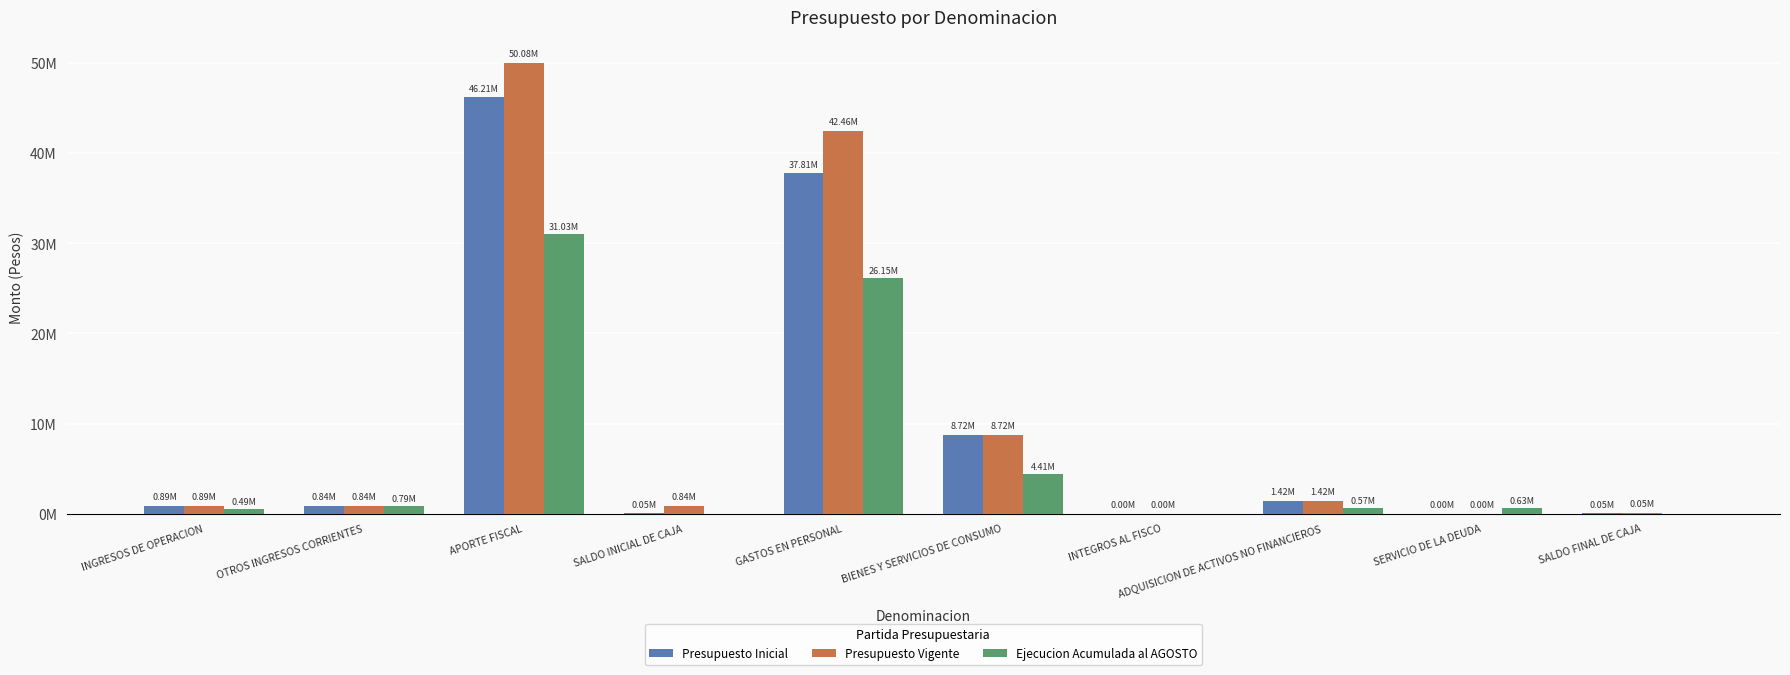

True or false: Ejecucion Acumulada al AGOSTO has a value of 0 at INTEGROS AL FISCO.

True